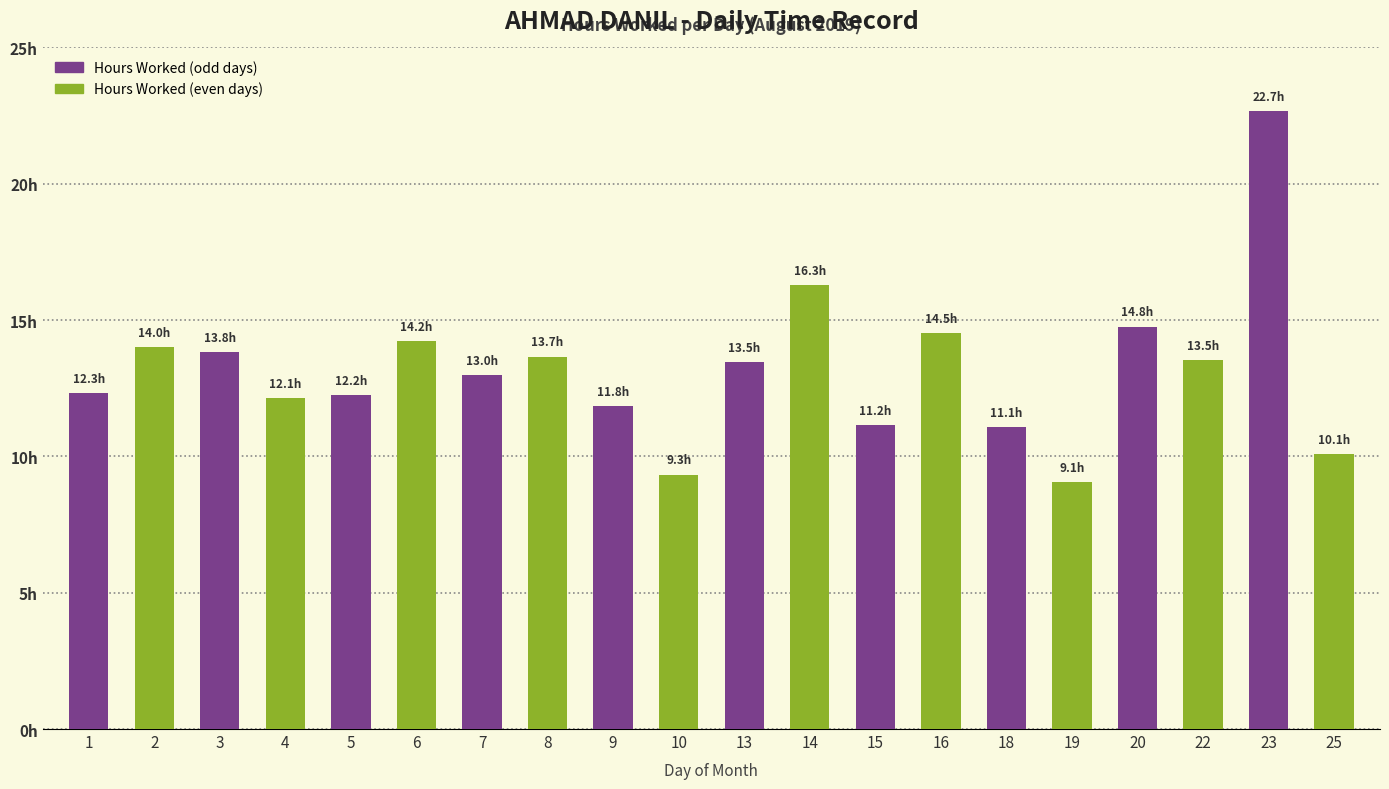

Reading right to left, transcribe all the data shown in this chart.

25=10.1	23=22.7	22=13.5	20=14.8	19=9.1	18=11.1	16=14.5	15=11.2	14=16.3	13=13.5	10=9.3	9=11.8	8=13.7	7=13.0	6=14.2	5=12.2	4=12.1	3=13.8	2=14.0	1=12.3